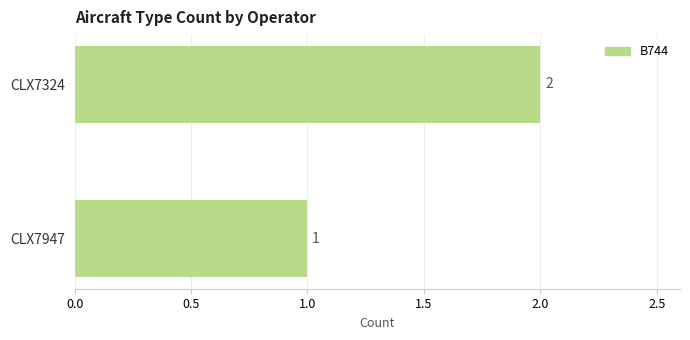

How many values are between 1 and 2?

2